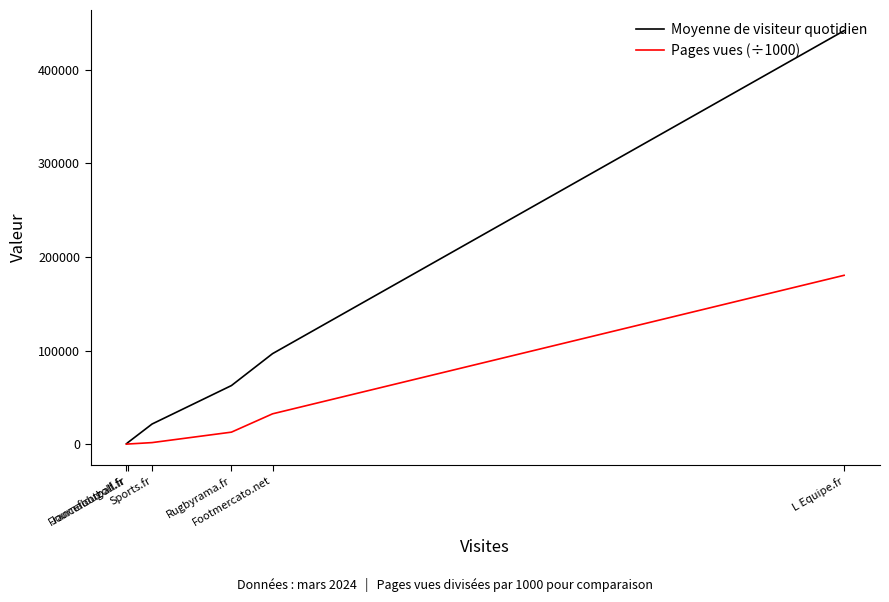

What is the highest value of the Pages vues (÷1000) series?

180479.4